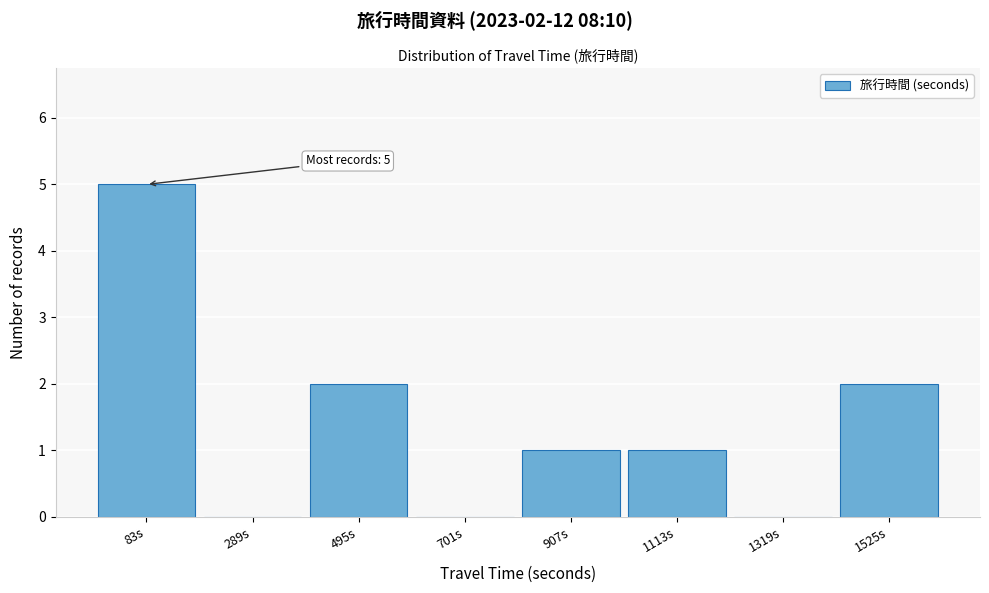

Reading left to right, what are all the values shown in this chart?

83s=5	289s=0	495s=2	701s=0	907s=1	1113s=1	1319s=0	1525s=2